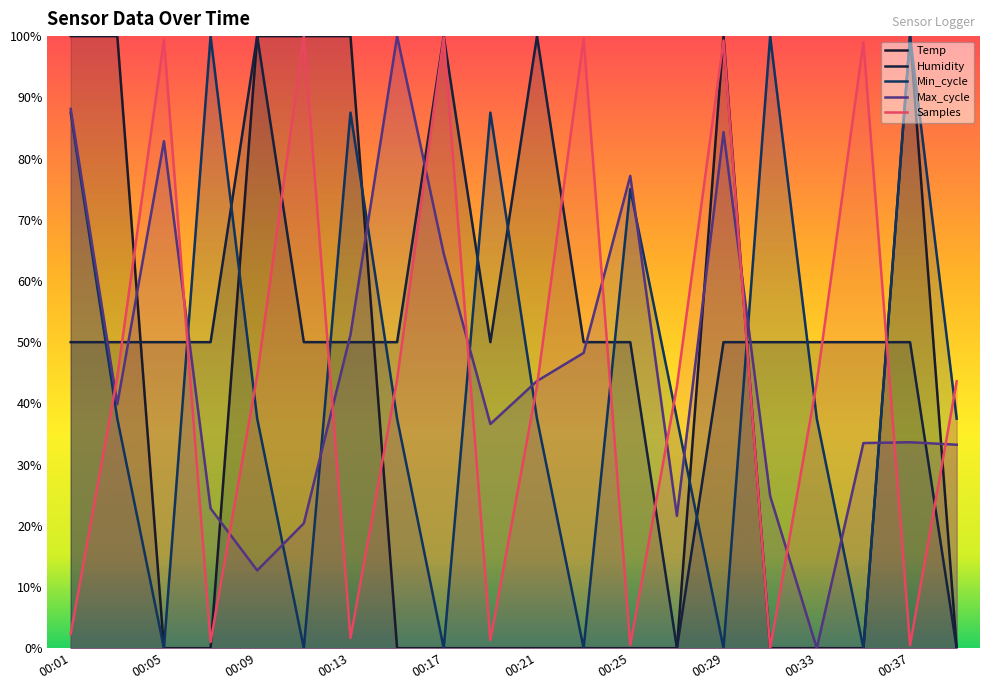

True or false: Min_cycle has a value of 32.6 at 00:21.

False